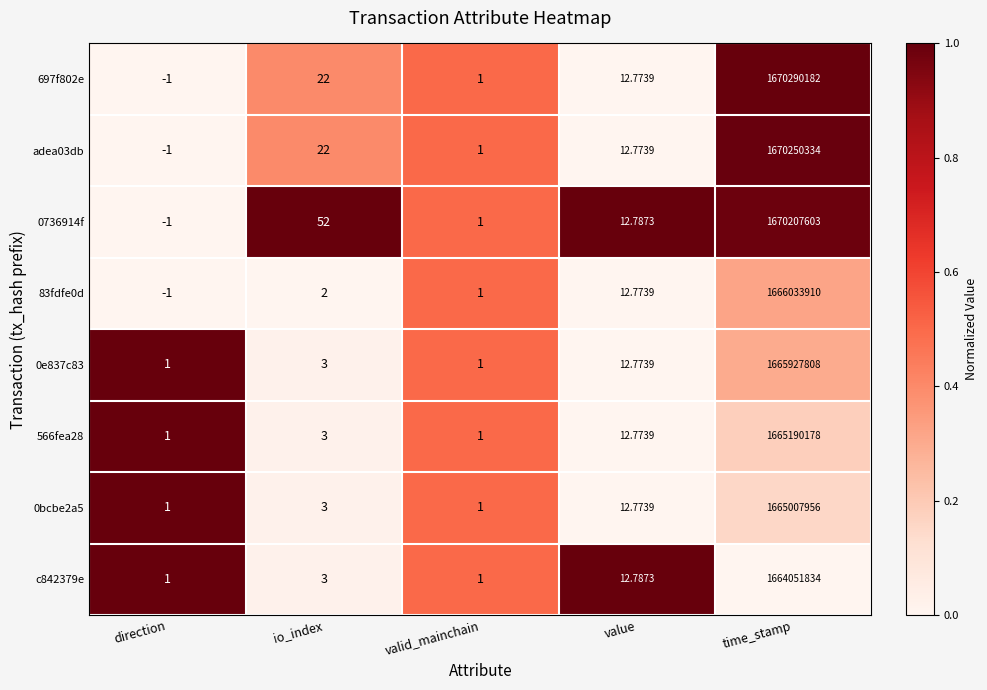

At which label is 697f802e closest to 835145090?

io_index